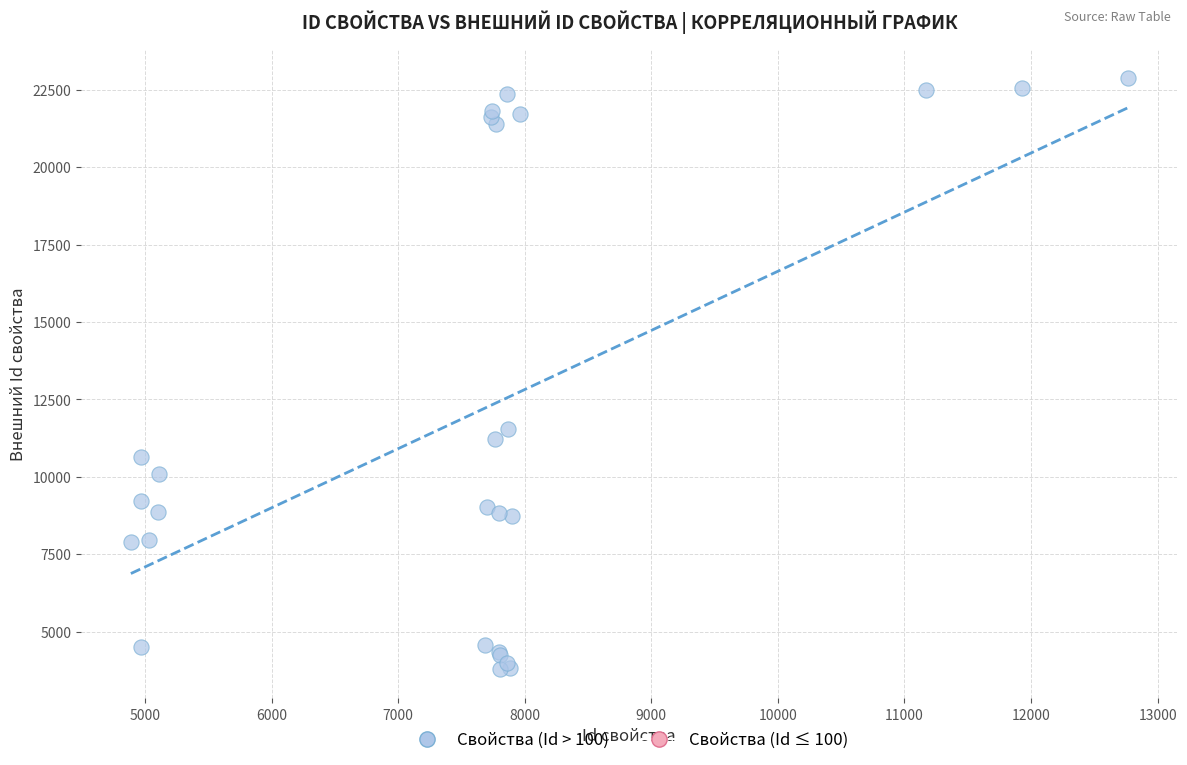

What Y value in the scatter plot is closest to 13336?

11559.7